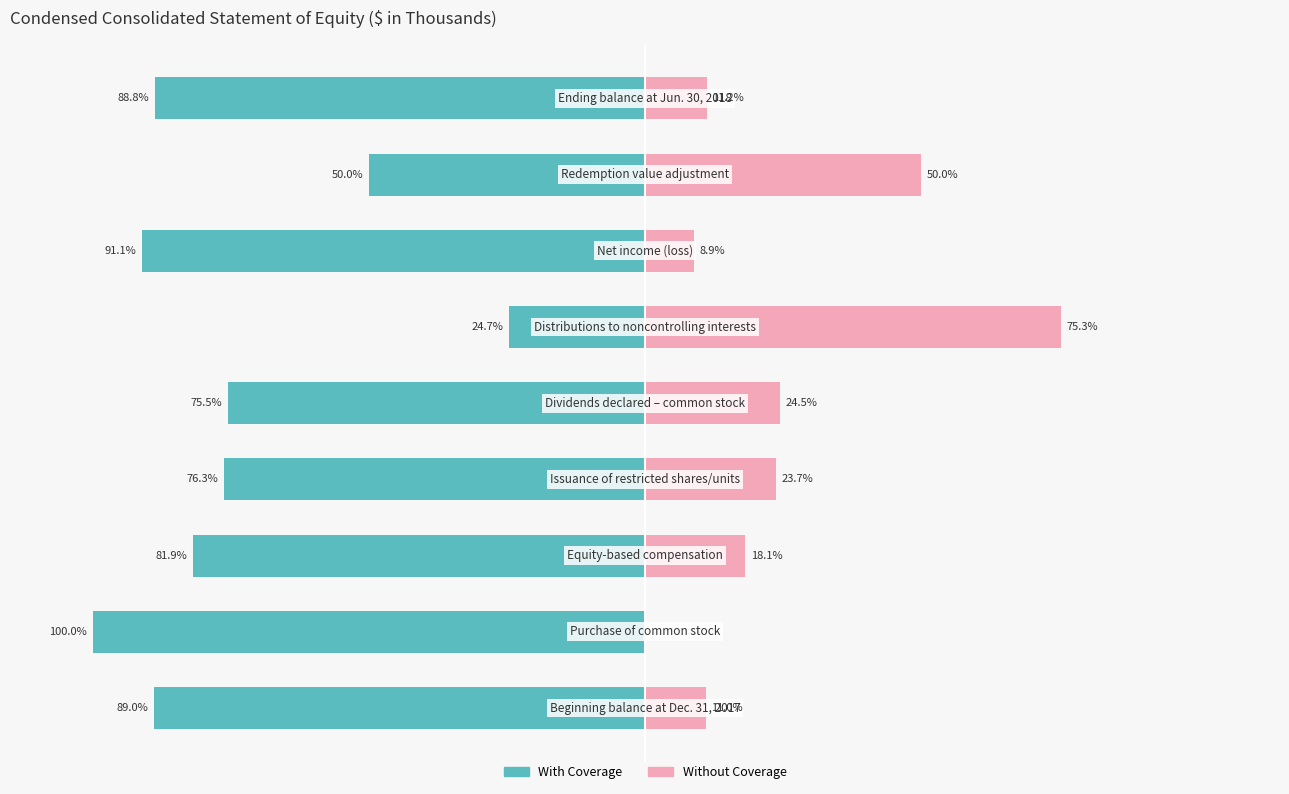

What are all the series names shown in the legend?

With Coverage, Without Coverage